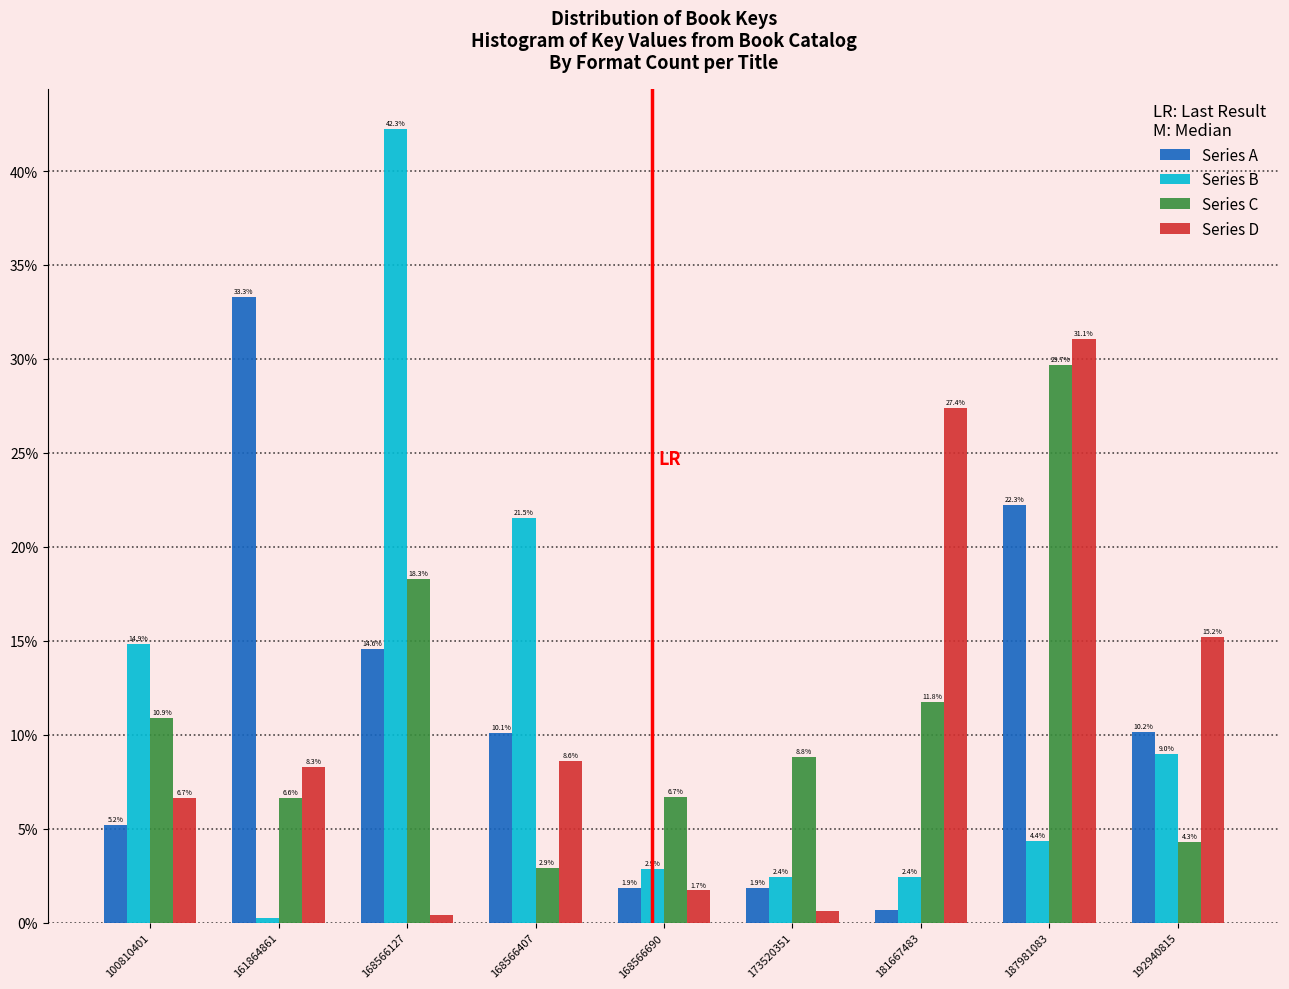

Which category has the highest value in the Series C series?

187981083